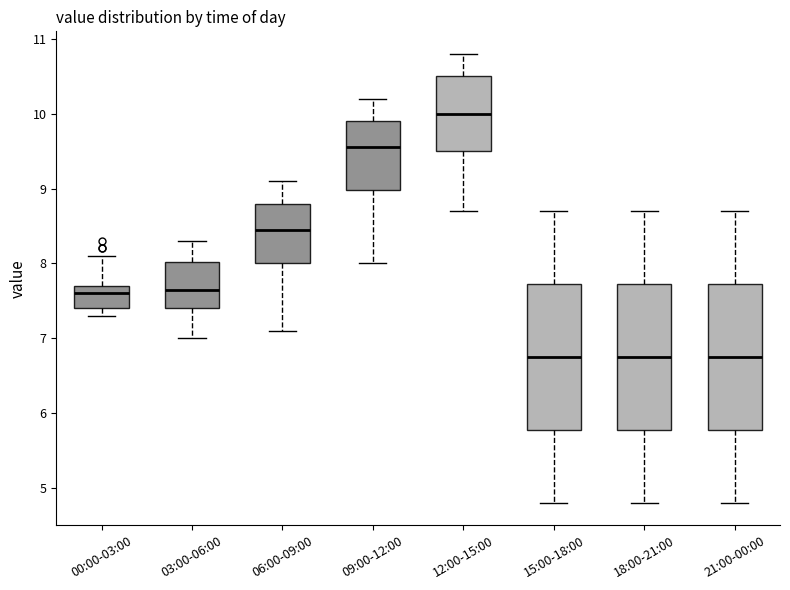

Reading left to right, read every box against the y-axis: the position of its median line, the range the box covers, and the ends of its whiskers. The values are not printed on the chart, so give them approximately, as read against the axis.

00:00-03:00: median 7.6, box 7.4 to 7.7, whiskers 7.3 to 8.1
03:00-06:00: median 7.7, box 7.4 to 8.0, whiskers 7.0 to 8.3
06:00-09:00: median 8.5, box 8.0 to 8.8, whiskers 7.1 to 9.1
09:00-12:00: median 9.6, box 9.0 to 9.9, whiskers 8.0 to 10.2
12:00-15:00: median 10.0, box 9.5 to 10.5, whiskers 8.7 to 10.8
15:00-18:00: median 6.8, box 5.8 to 7.7, whiskers 4.8 to 8.7
18:00-21:00: median 6.8, box 5.8 to 7.7, whiskers 4.8 to 8.7
21:00-00:00: median 6.8, box 5.8 to 7.7, whiskers 4.8 to 8.7